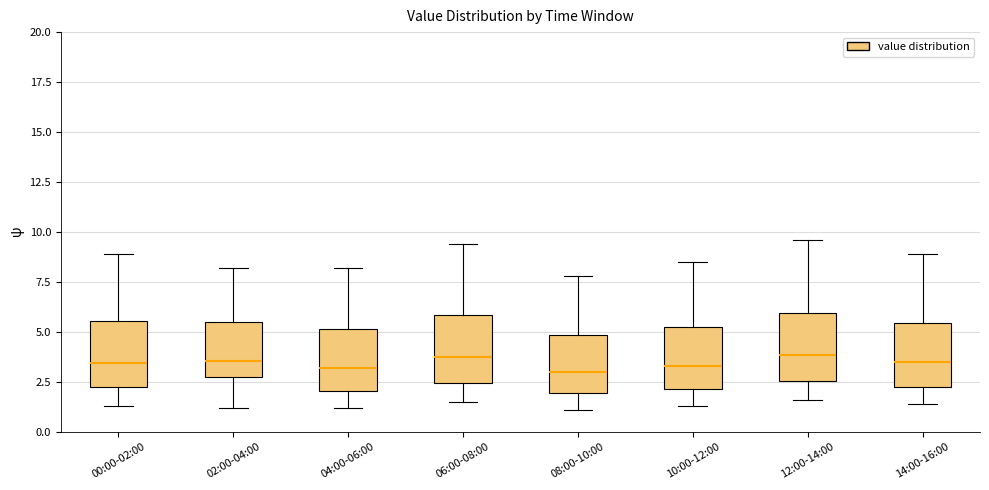

Reading left to right, transcribe this box plot: for each box, give where its median line is, the range the box spans, and where its two whiskers end, as read against the y-axis. The values are not printed on the chart, so give them approximately, as read against the axis.

00:00-02:00: median 3.5, box 2.5 to 5.5, whiskers 1.5 to 9.0
02:00-04:00: median 3.5, box 3.0 to 5.5, whiskers 1.0 to 8.0
04:00-06:00: median 3.0, box 2.0 to 5.0, whiskers 1.0 to 8.0
06:00-08:00: median 4.0, box 2.5 to 6.0, whiskers 1.5 to 9.5
08:00-10:00: median 3.0, box 2.0 to 5.0, whiskers 1.0 to 8.0
10:00-12:00: median 3.5, box 2.0 to 5.0, whiskers 1.5 to 8.5
12:00-14:00: median 4.0, box 2.5 to 6.0, whiskers 1.5 to 9.5
14:00-16:00: median 3.5, box 2.5 to 5.5, whiskers 1.5 to 9.0